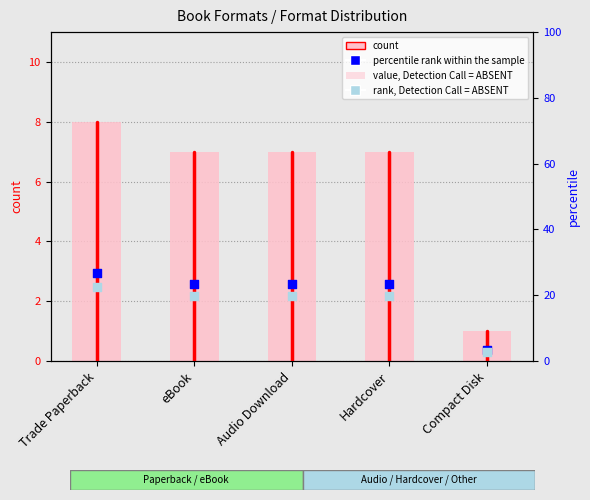

Which series contains the highest Y value?

percentile rank within the sample